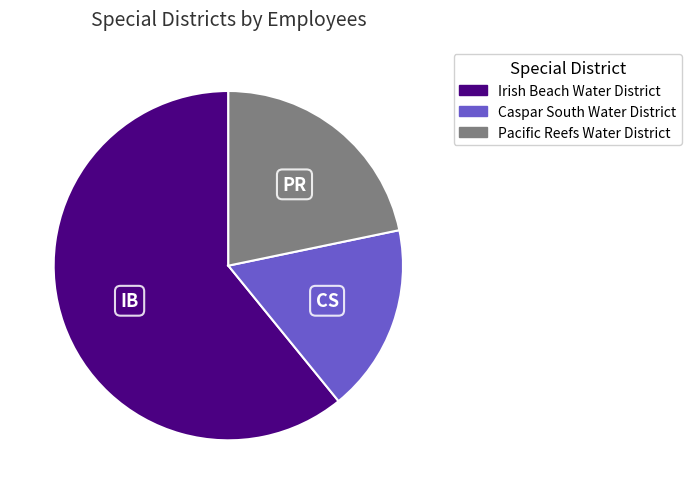

How many slices are in this pie chart?

3